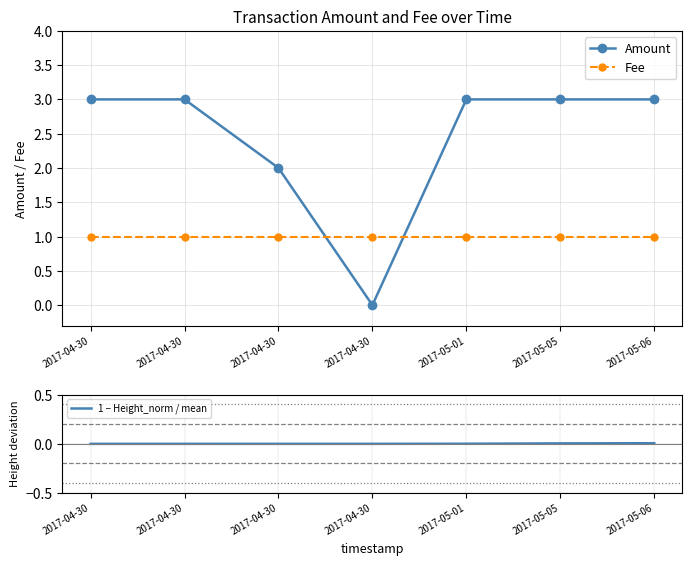

What are all the series names shown in the legend?

Amount, Fee, 1 − Height_norm / mean